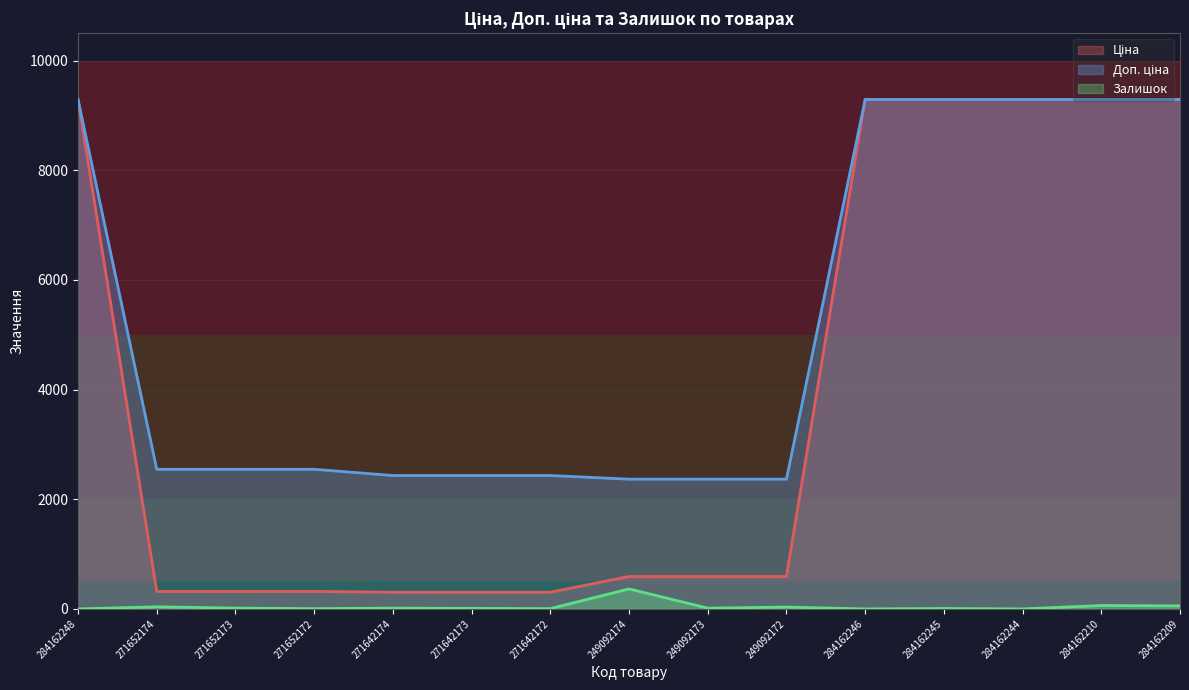

Where is Залишок nearest to the value 182?

284162210